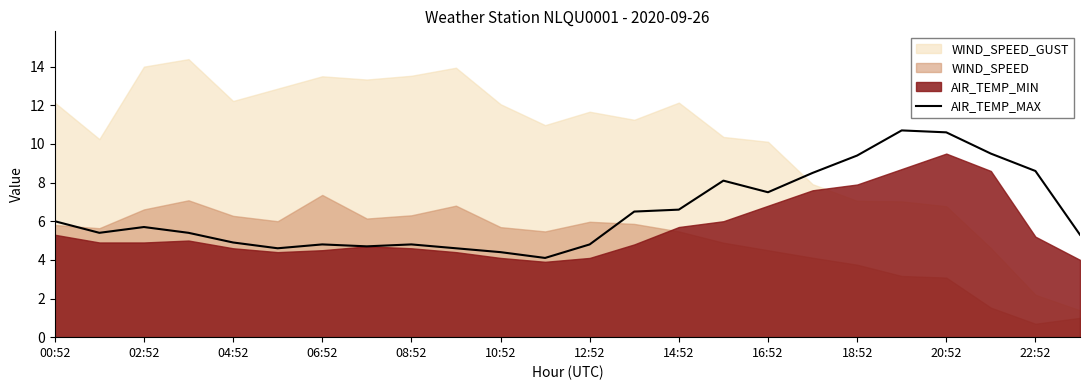

What is the highest value of the AIR_TEMP_MAX series?

10.7